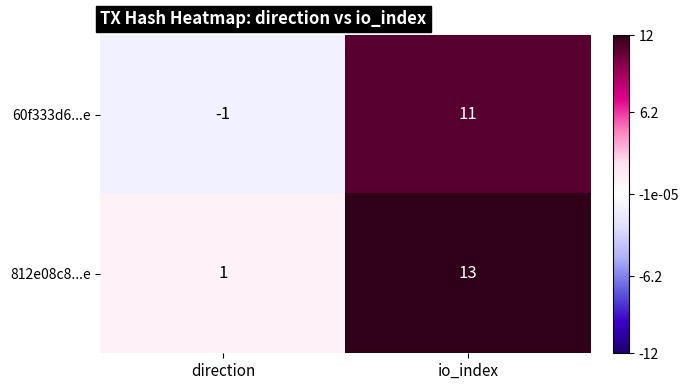

Which label corresponds to the smallest value in the chart?

direction